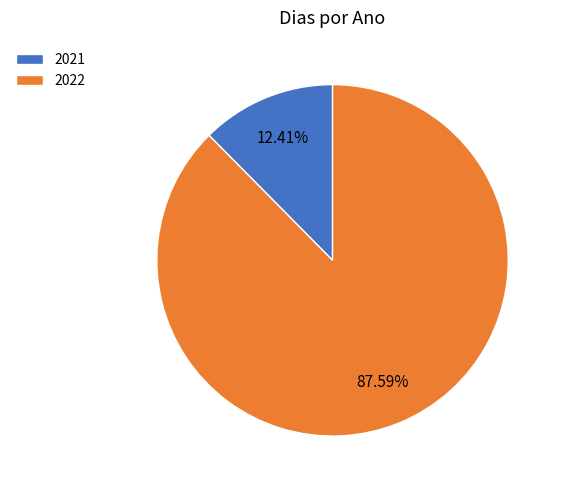

Is the sum of 2021 and 2022 greater than half?

Yes